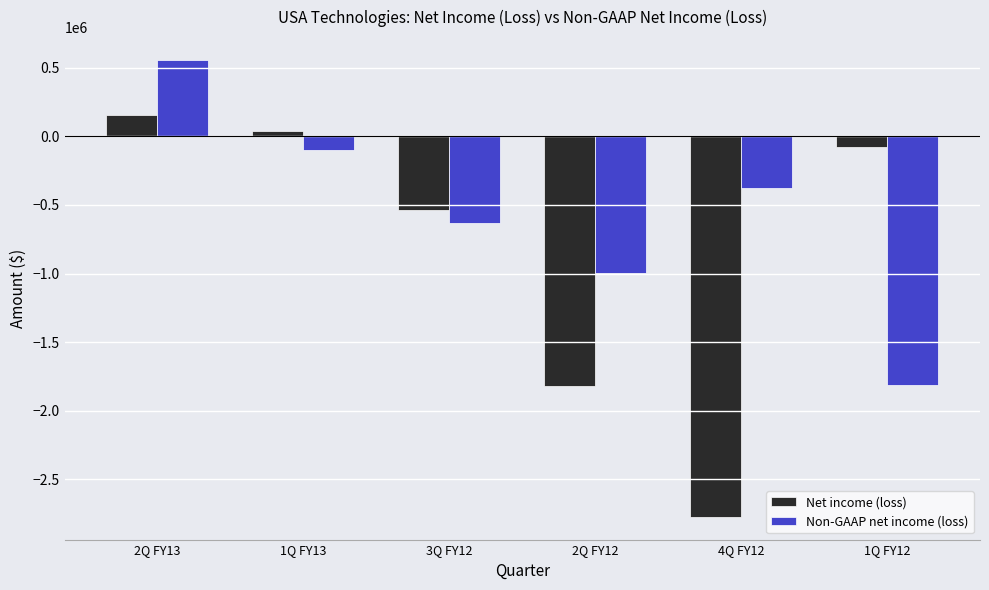

Is the value of Non-GAAP net income (loss) at 4Q FY12 greater than the value of Net income (loss) at 1Q FY13?

No